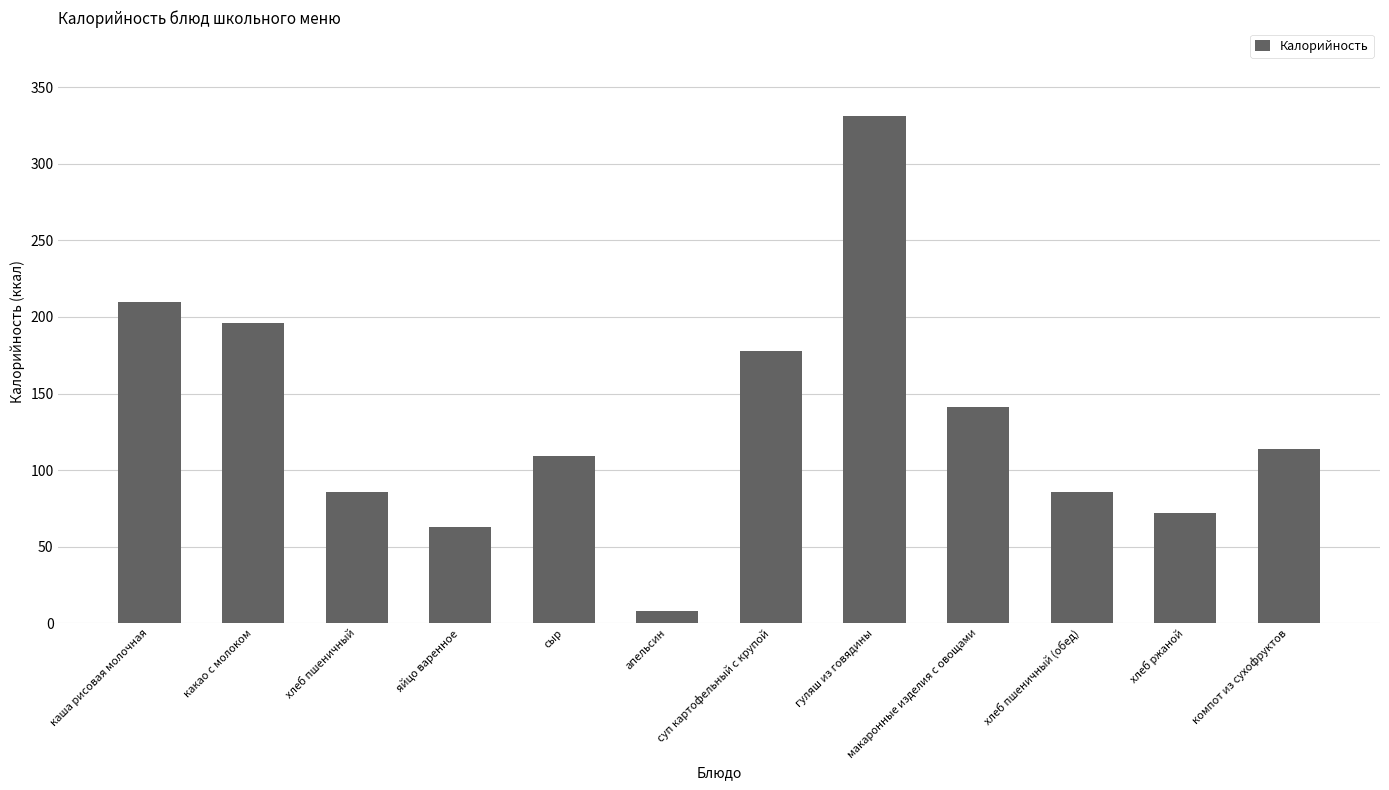

The chart shows a value of 535 at гуляш из говядины. True or false?

False